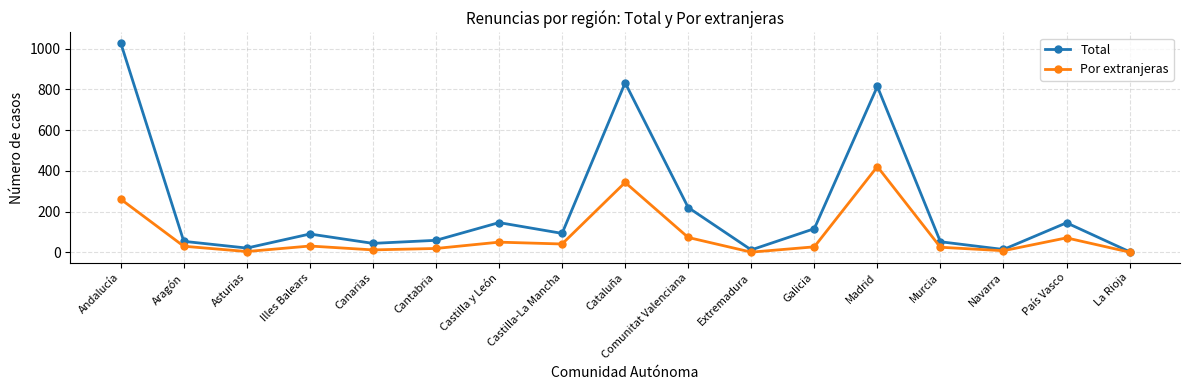

True or false: Por extranjeras has more than 1 points higher than both neighbors.

True